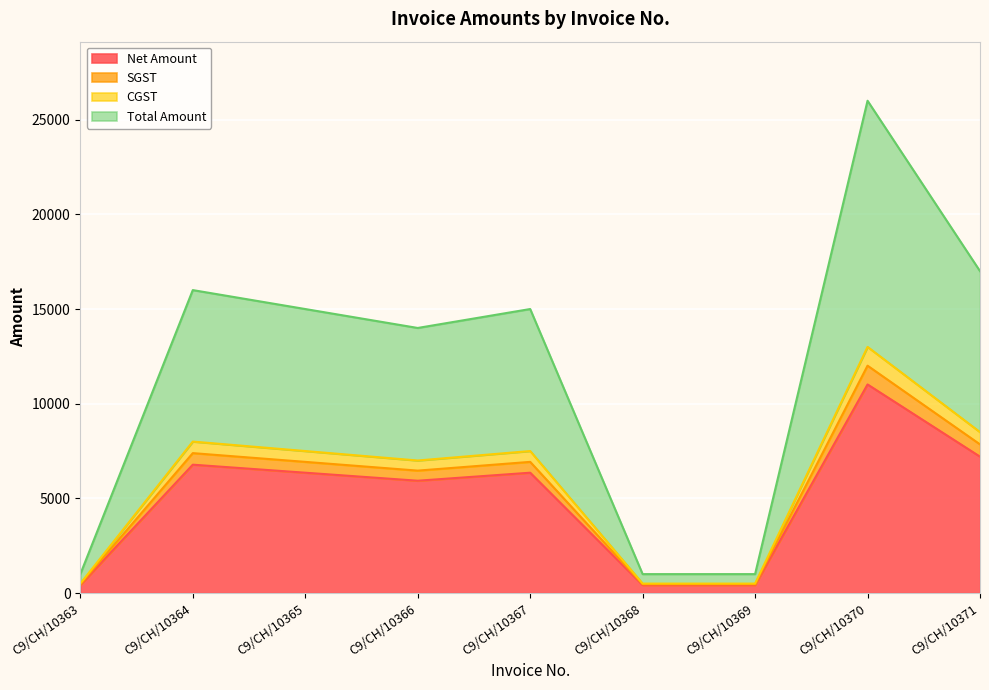

What is the value of the SGST point at the 1st from the left?

500.0